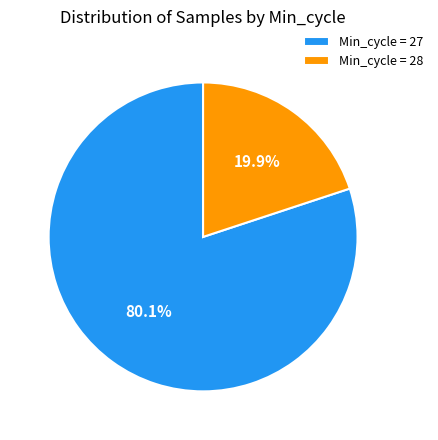

Rank the categories by value from highest to lowest.

Min_cycle = 27, Min_cycle = 28